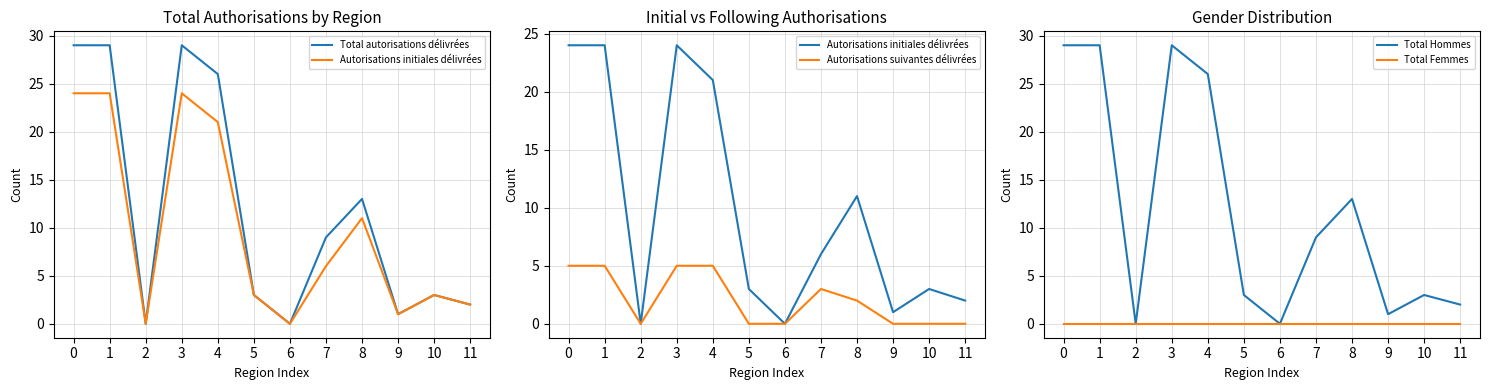

What is the sum of the Autorisations suivantes délivrées values at 7 and 11?

3